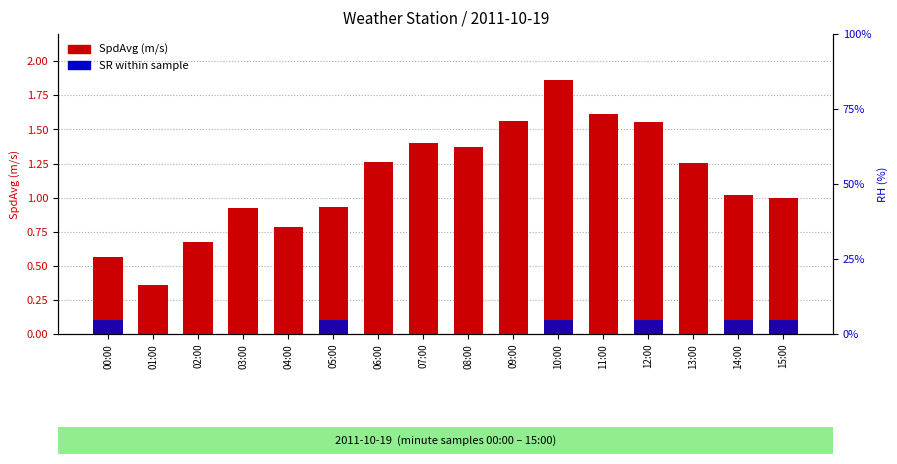

How many distinct data groups are displayed?

2